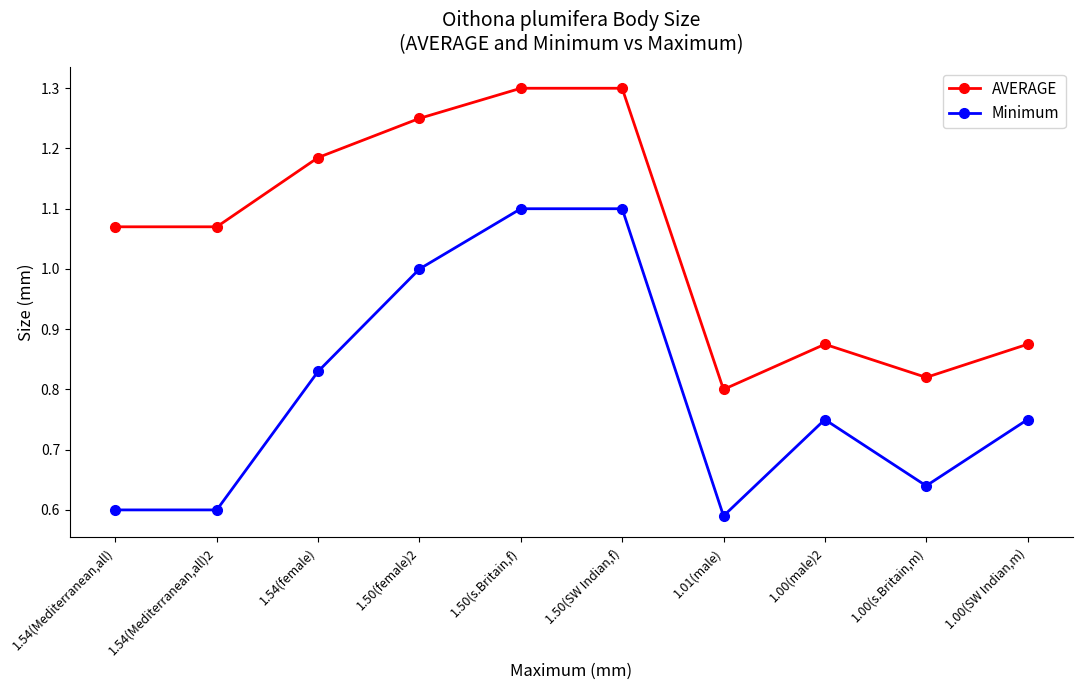

True or false: Minimum has more than 2 points higher than both neighbors.

False